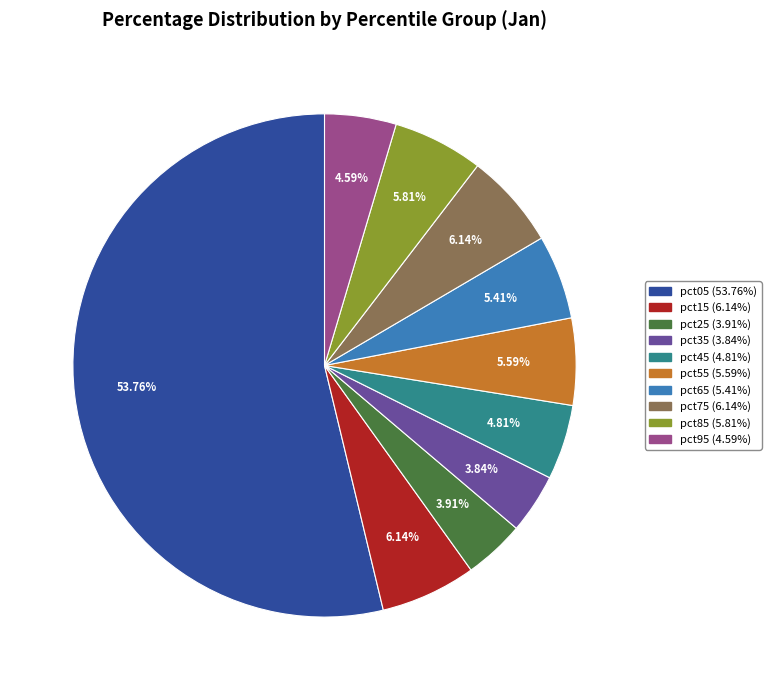

Is it true that pct05 is 54% of the pie?

True